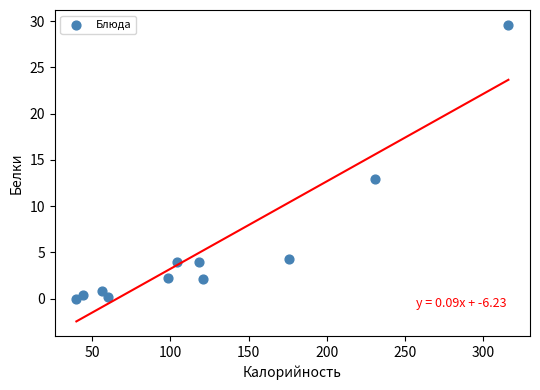

What Y value in the scatter plot is closest to 14?

13.0